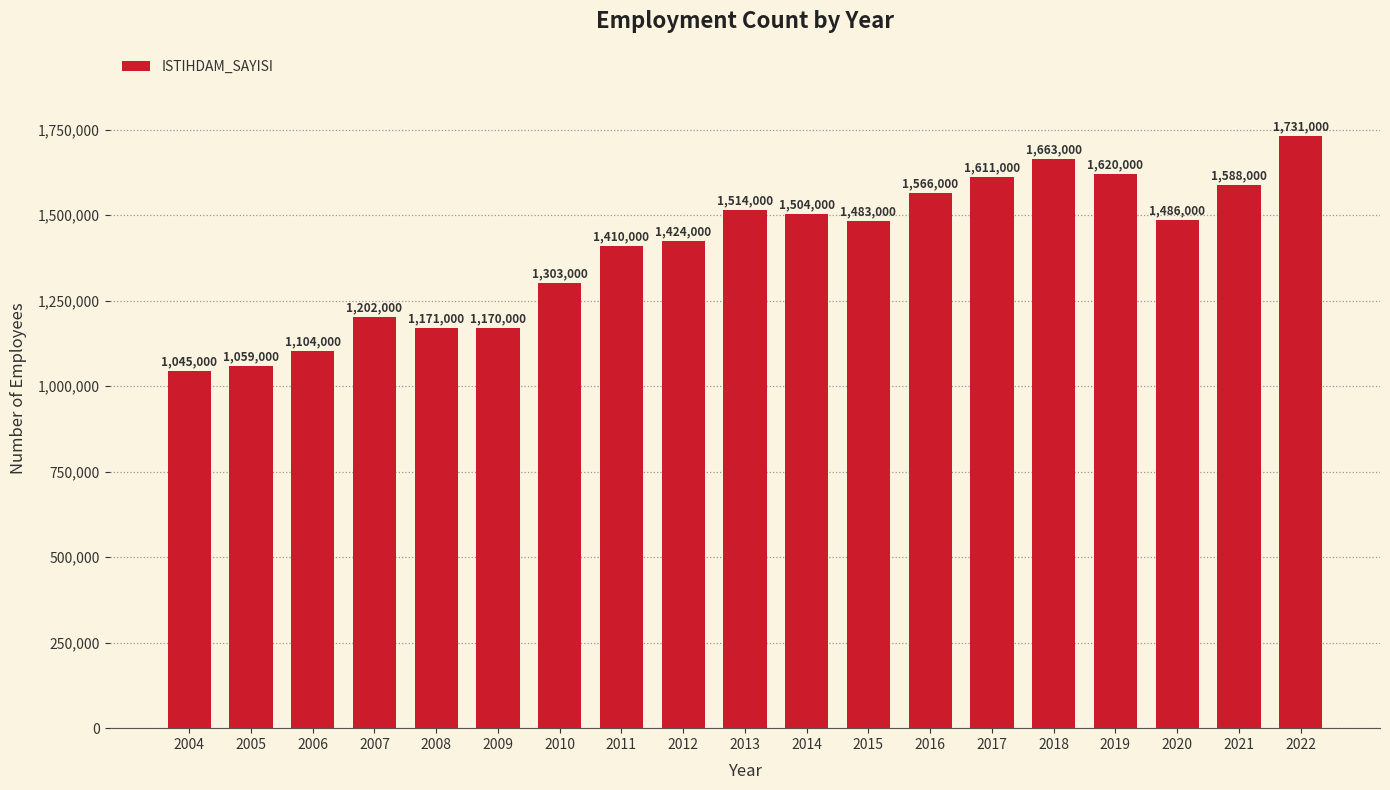

What is the minimum value shown in the chart?

1045000